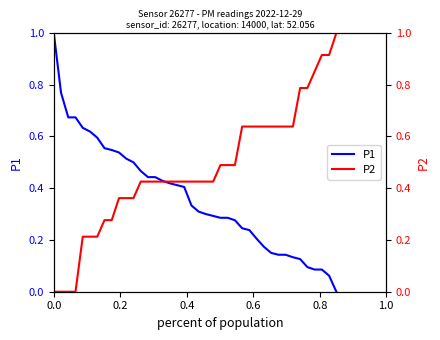

Reading right to left, list all the values displayed in this chart.

P1: 0.0	0.1	0.1	0.1	0.1	0.1	0.1	0.1	0.1	0.1	0.2	0.2	0.2	0.2	0.3	0.3	0.3	0.3	0.3	0.3	0.3	0.4	0.4	0.4	0.4	0.4	0.4	0.5	0.5	0.5	0.5	0.5	0.6	0.6	0.6	0.6	0.7	0.7	0.8	1.0
P2: 1.0	0.9	0.9	0.9	0.8	0.8	0.6	0.6	0.6	0.6	0.6	0.6	0.6	0.6	0.5	0.5	0.5	0.4	0.4	0.4	0.4	0.4	0.4	0.4	0.4	0.4	0.4	0.4	0.4	0.4	0.4	0.3	0.3	0.2	0.2	0.2	0.0	0.0	0.0	0.0